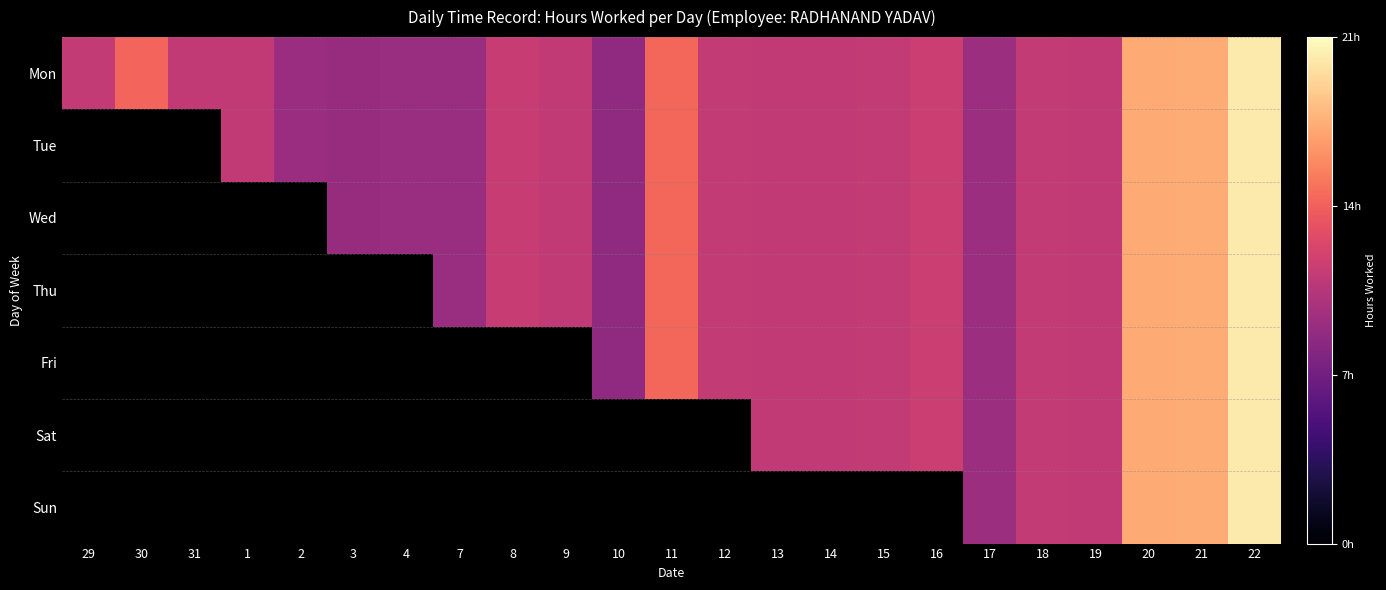

What is the total value across all series at 17?

64.8